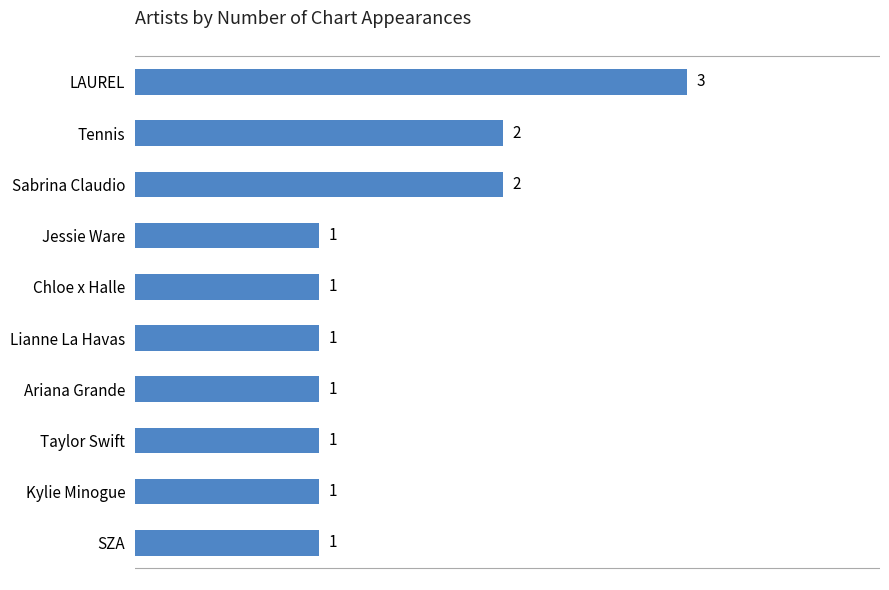

Count the values in the range 1 to 2.

9